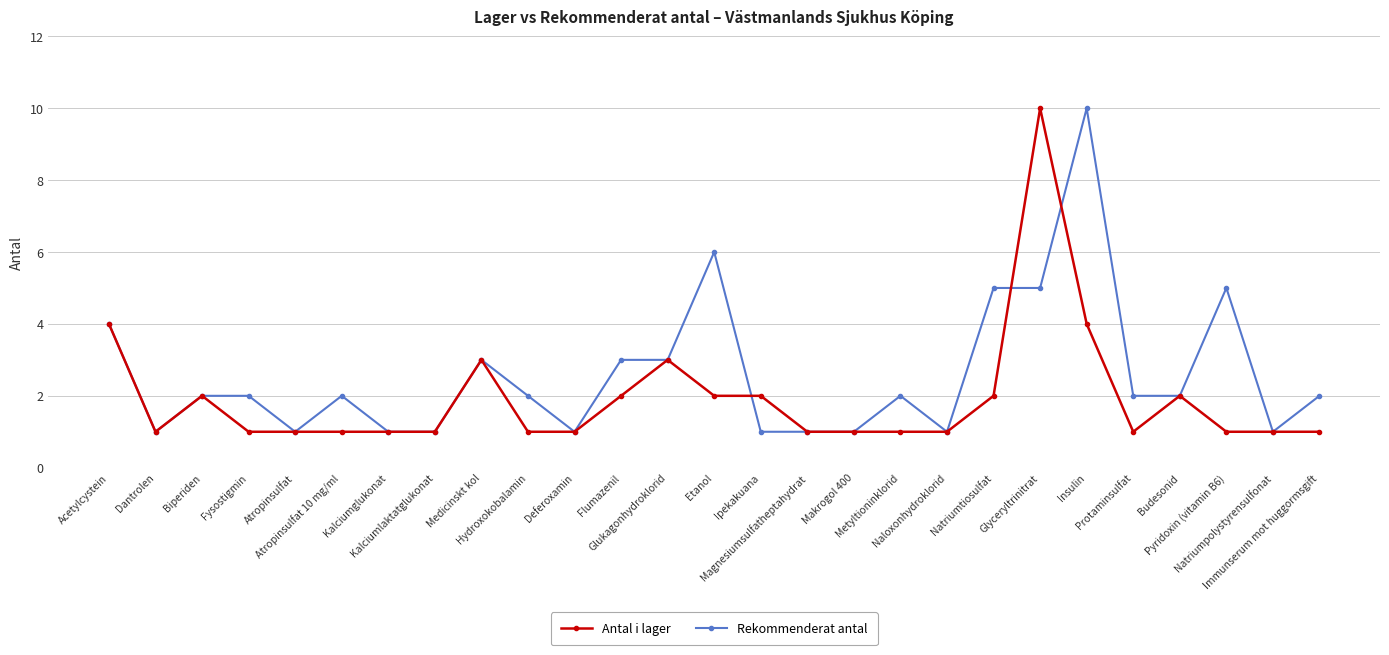

How many lines are shown in the chart?

2